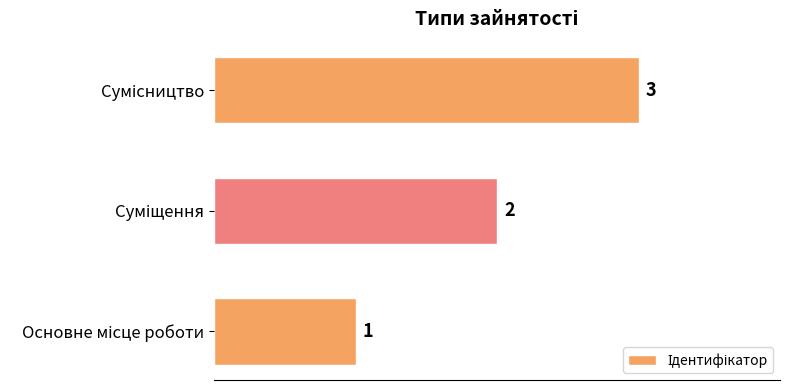

What is the sum of all values?

6